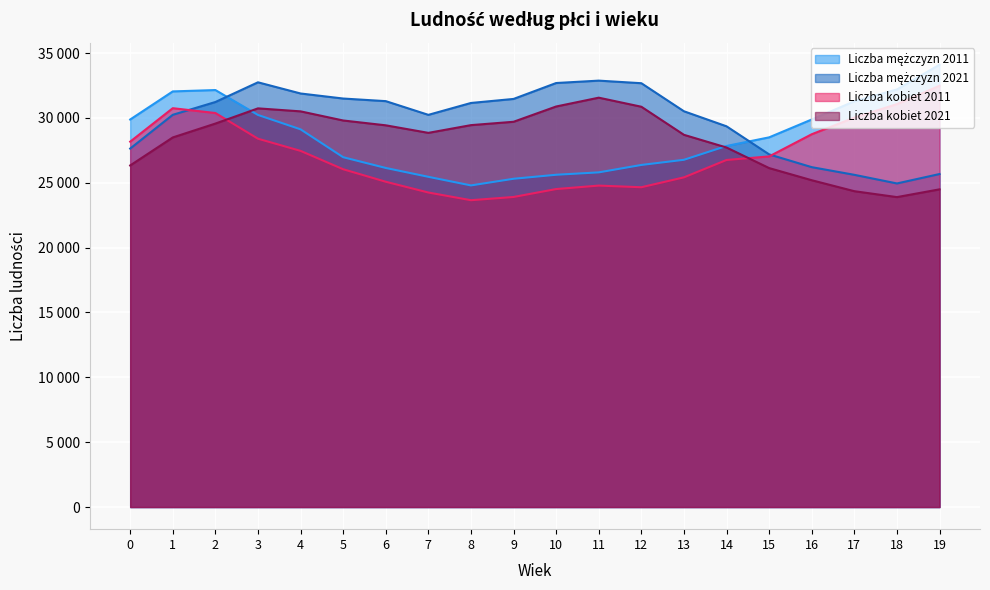

What is the sum of all Liczba kobiet 2021 values?

566671